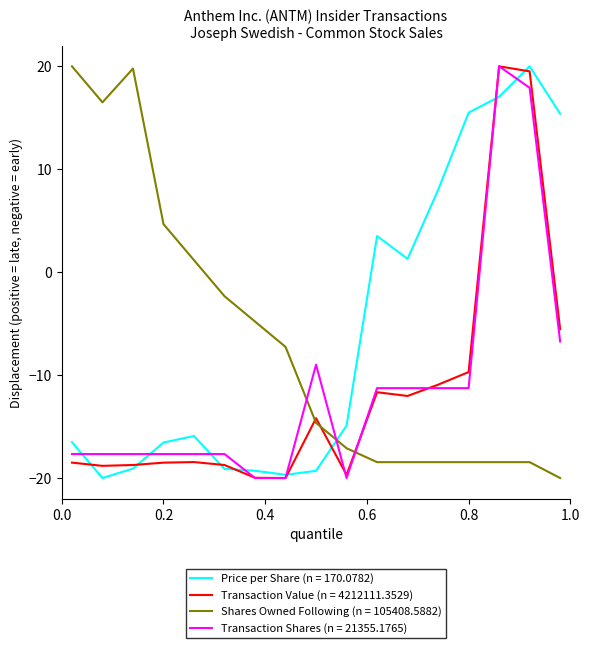

Which series ends up on top after the final intersection of Transaction Value (n = 4212111.3529) and Shares Owned Following (n = 105408.5882)?

Transaction Value (n = 4212111.3529)